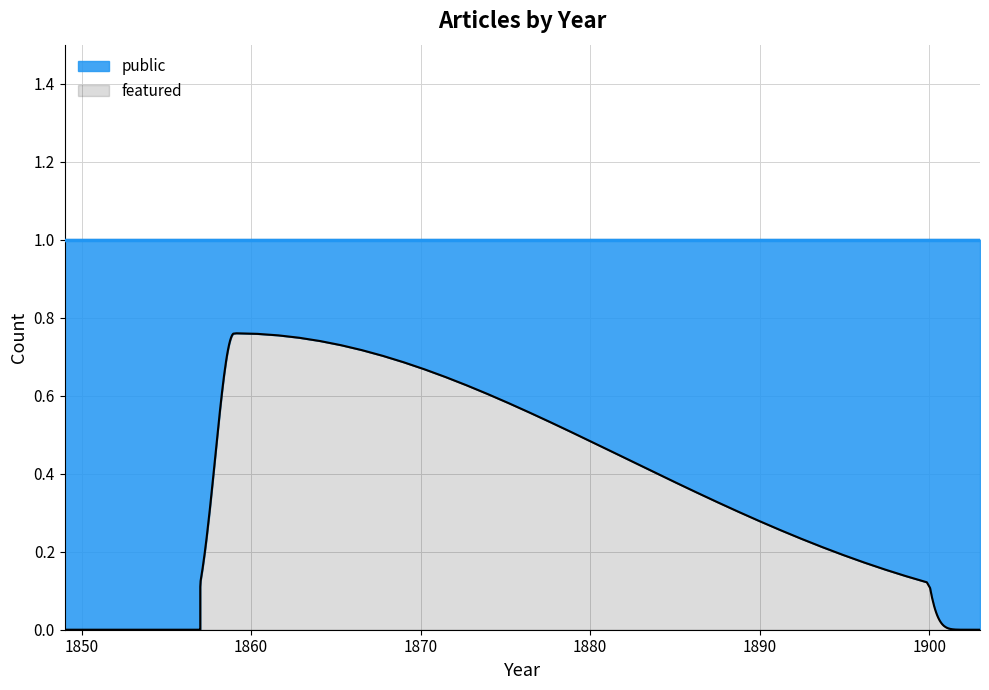

True or false: featured has a value of 0 at 1902.

True